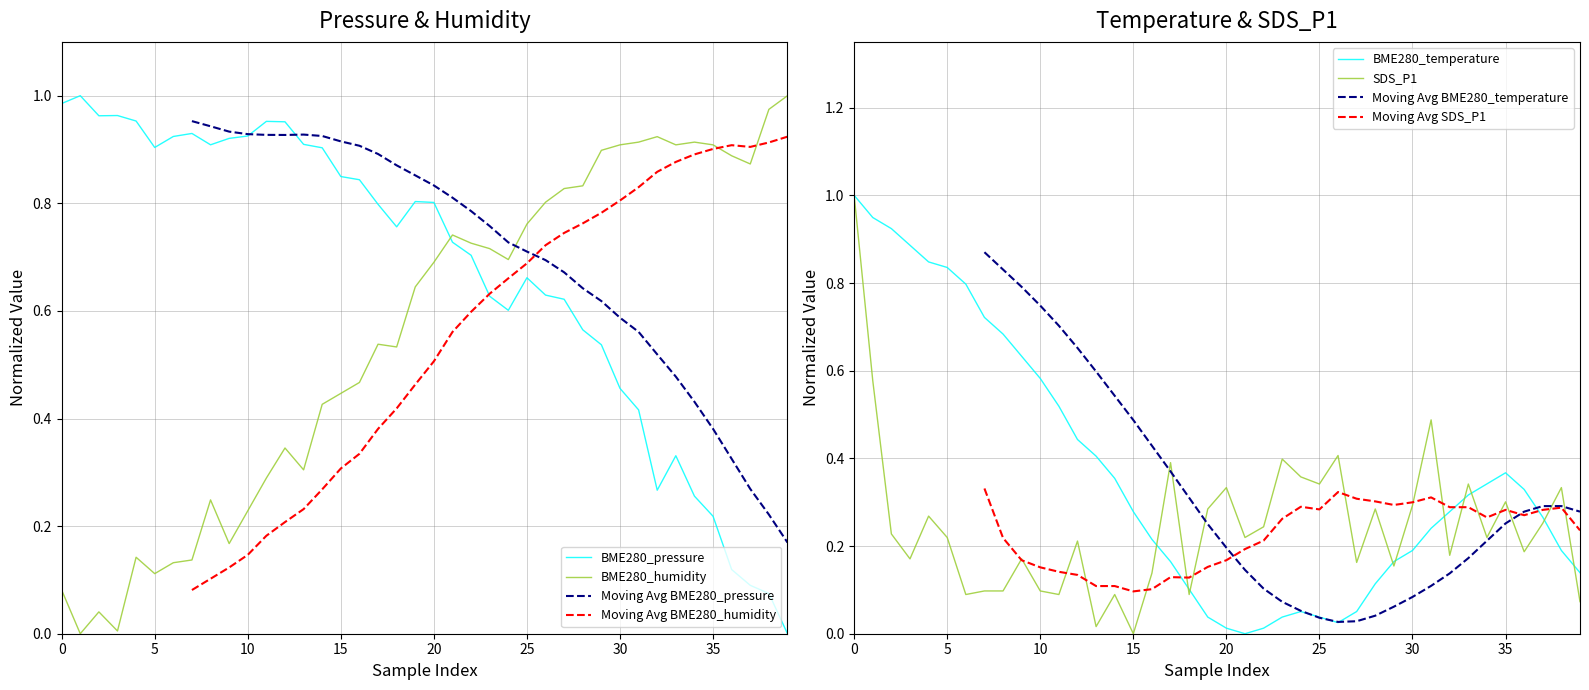

True or false: BME280_pressure and BME280_humidity intersect in this chart.

True